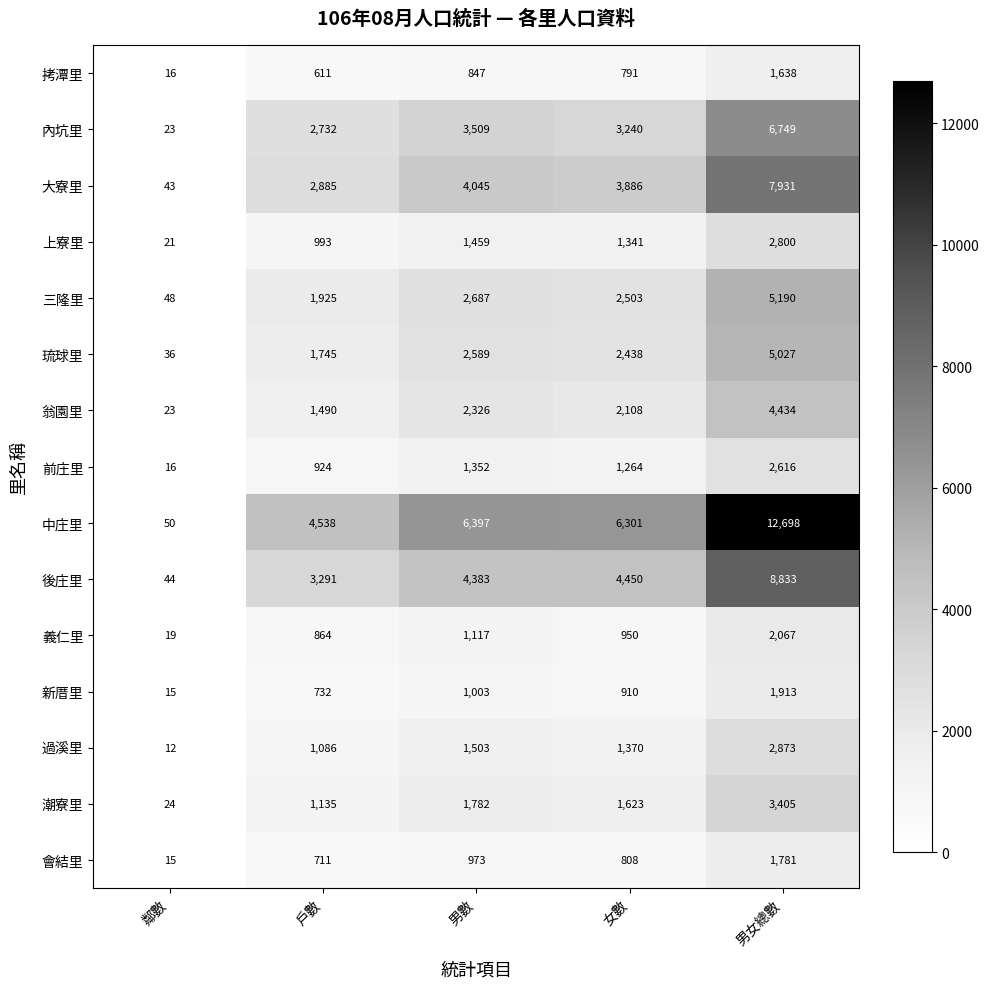

At which label is 新厝里 closest to 964?

男數